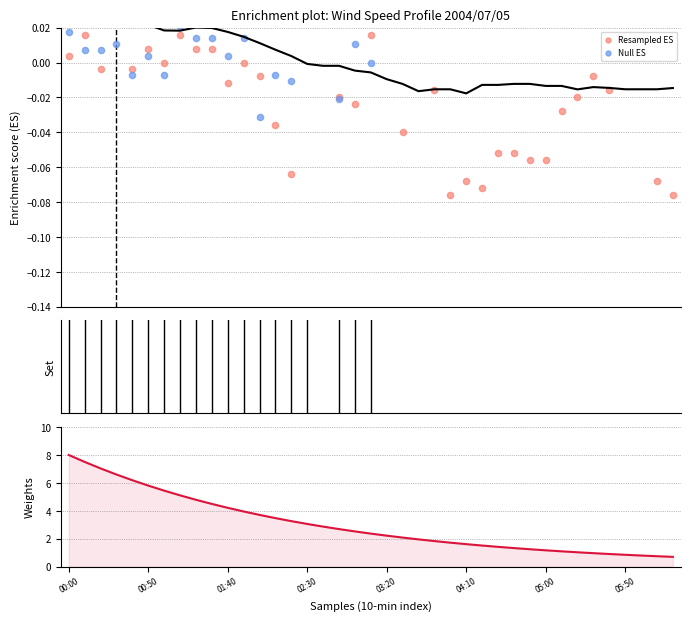

Which series contains the lowest Y value?

Resampled ES